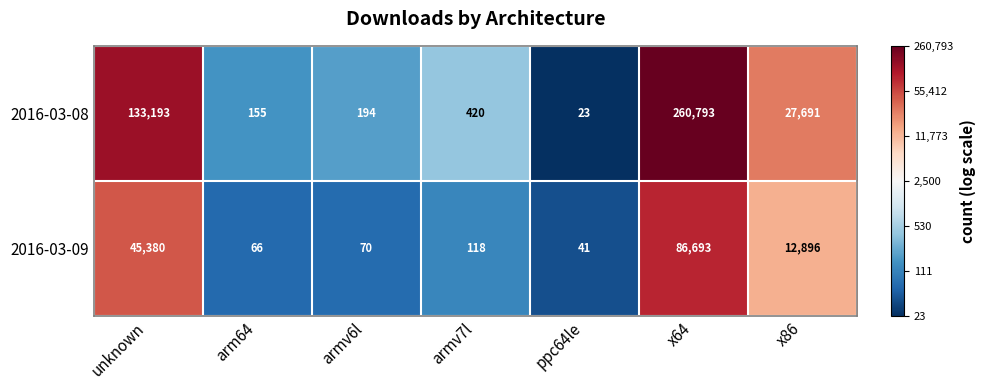

Rank the series by their maximum value, from highest to lowest.

2016-03-08, 2016-03-09